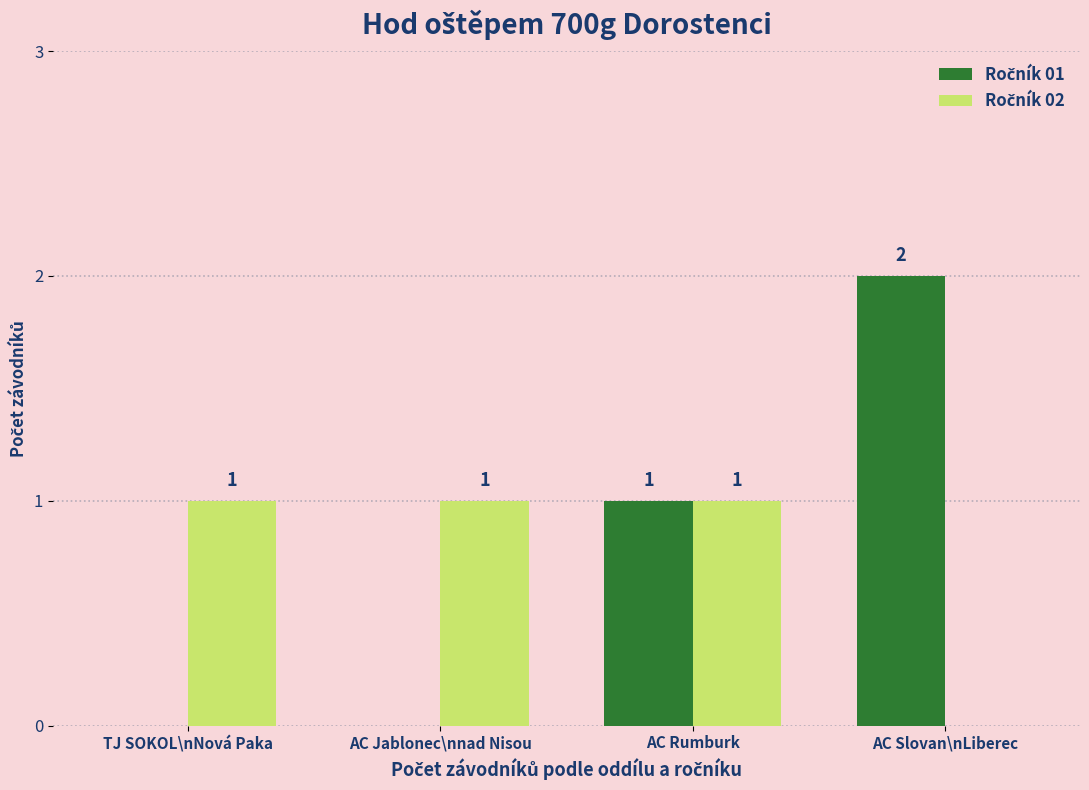

What is the label of the 2nd bar from the right?

AC Rumburk